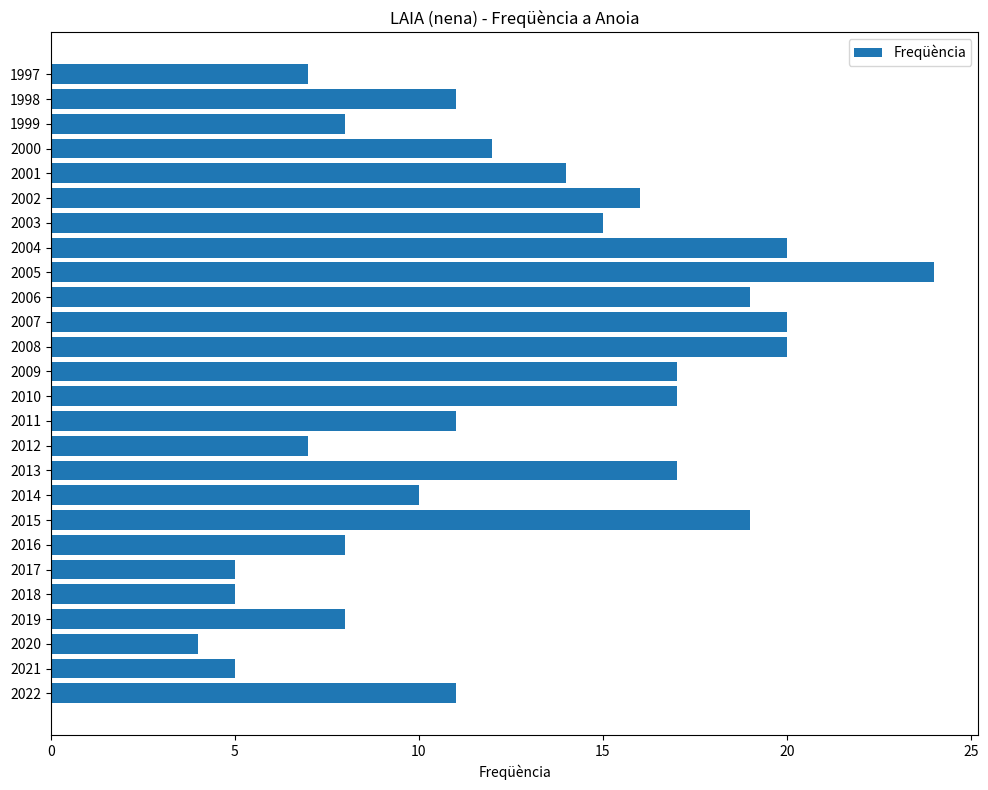

What is the difference between the maximum and minimum values?

20